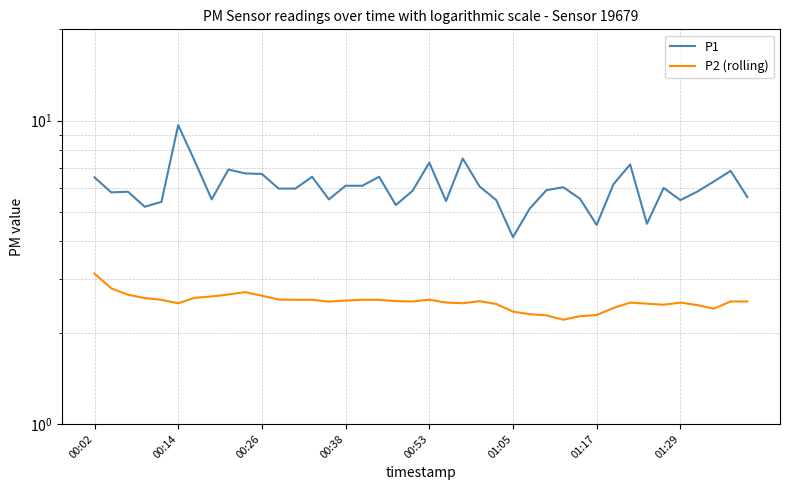

Reading left to right, transcribe all the data shown in this chart.

P1: 6.5	5.8	5.8	5.2	5.4	9.7	7.3	5.5	6.9	6.7	6.7	6.0	6.0	6.5	5.5	6.1	6.1	6.5	5.3	5.9	7.3	5.4	7.5	6.1	5.5	4.1	5.1	5.9	6.0	5.5	4.5	6.2	7.2	4.6	6.0	5.5	5.8	6.3	6.8	5.6
P2 (rolling): 3.1	2.8	2.7	2.6	2.6	2.5	2.6	2.6	2.7	2.7	2.6	2.6	2.6	2.6	2.5	2.6	2.6	2.6	2.5	2.5	2.6	2.5	2.5	2.5	2.5	2.3	2.3	2.3	2.2	2.3	2.3	2.4	2.5	2.5	2.5	2.5	2.5	2.4	2.5	2.5